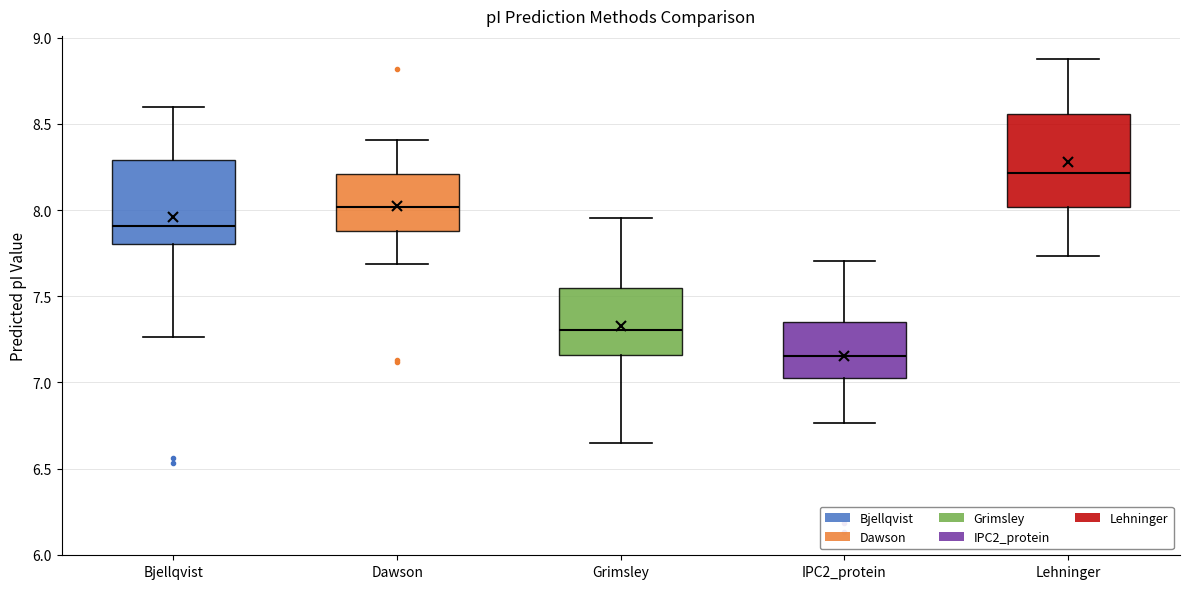

Reading left to right, read every box against the y-axis: the position of its median line, the range the box covers, and the ends of its whiskers. The values are not printed on the chart, so give them approximately, as read against the axis.

Bjellqvist: median 7.90, box 7.80 to 8.30, whiskers 7.25 to 8.60
Dawson: median 8.00, box 7.90 to 8.20, whiskers 7.70 to 8.40
Grimsley: median 7.30, box 7.15 to 7.55, whiskers 6.65 to 7.95
IPC2_protein: median 7.15, box 7.05 to 7.35, whiskers 6.75 to 7.70
Lehninger: median 8.20, box 8.00 to 8.55, whiskers 7.75 to 8.85